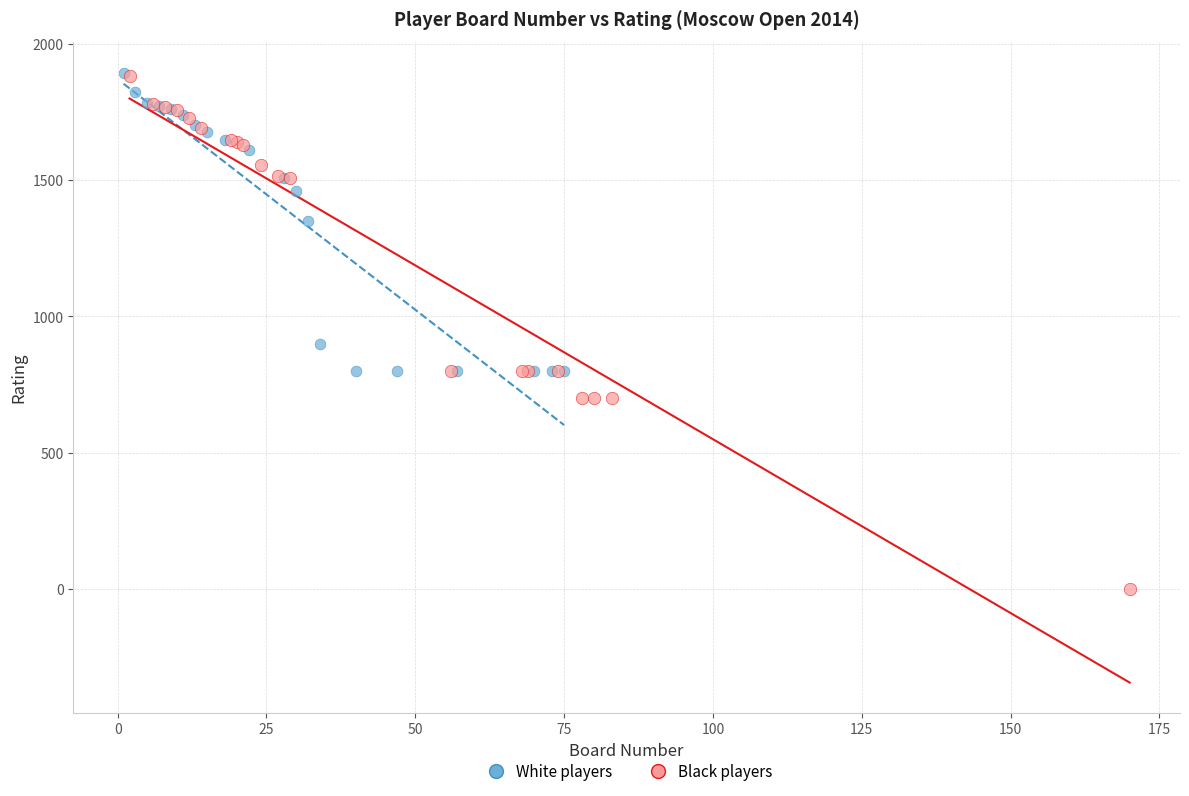

Which series has the widest spread of Y values?

Black players